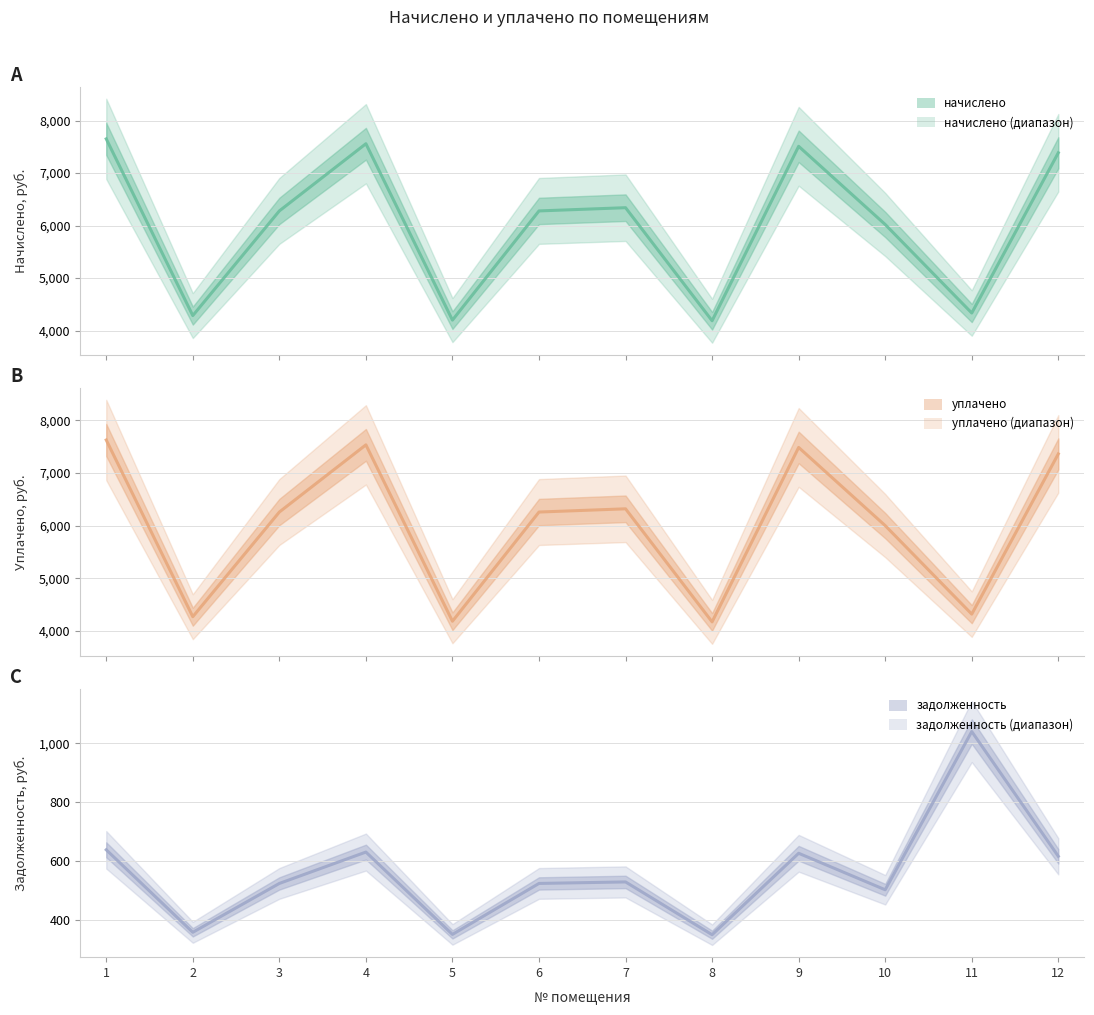

Which series has the largest range (max minus min)?

начислено